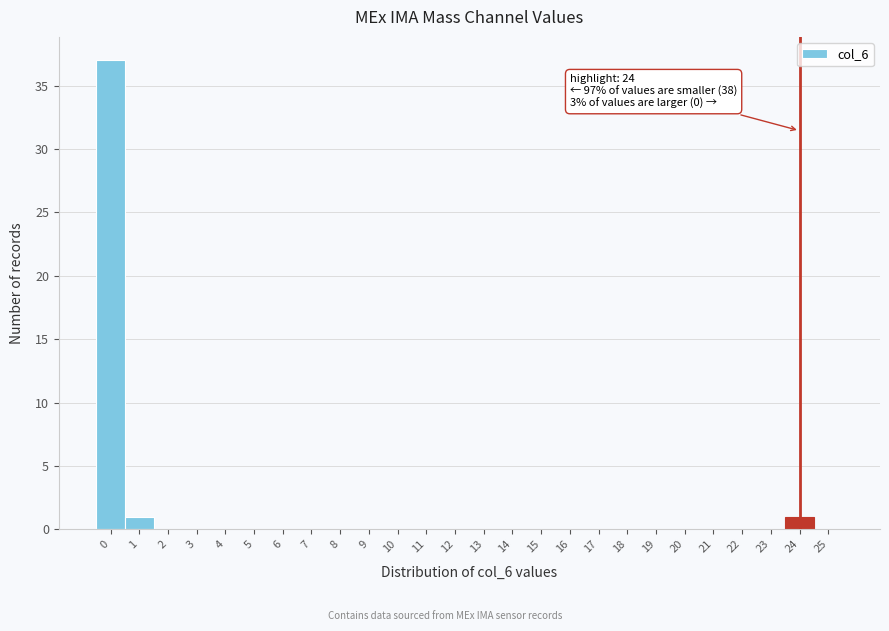

Which range on the x-axis has the tallest bar?

-0.5 to 0.5